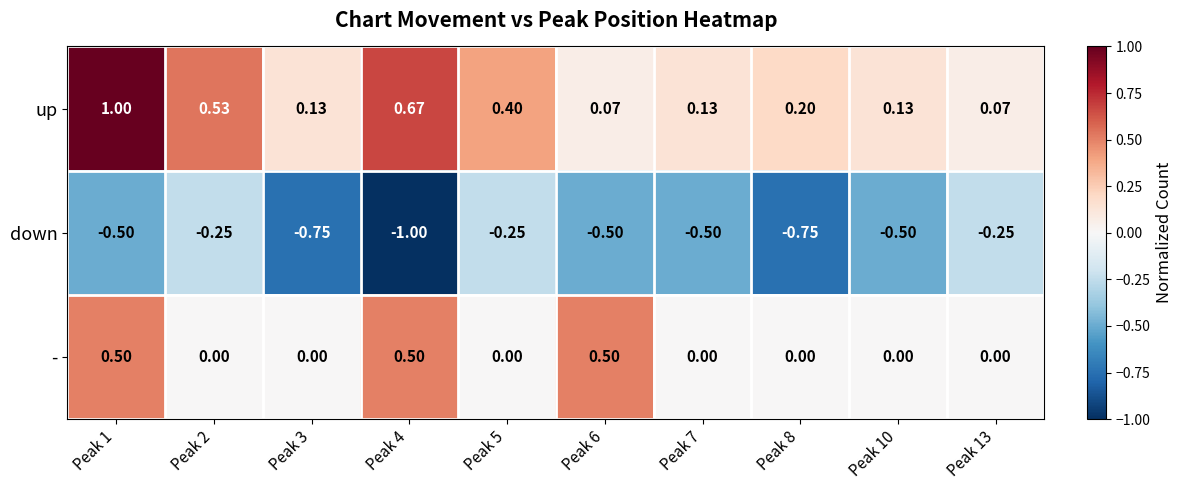

Rank the series by their average value, from lowest to highest.

down, -, up